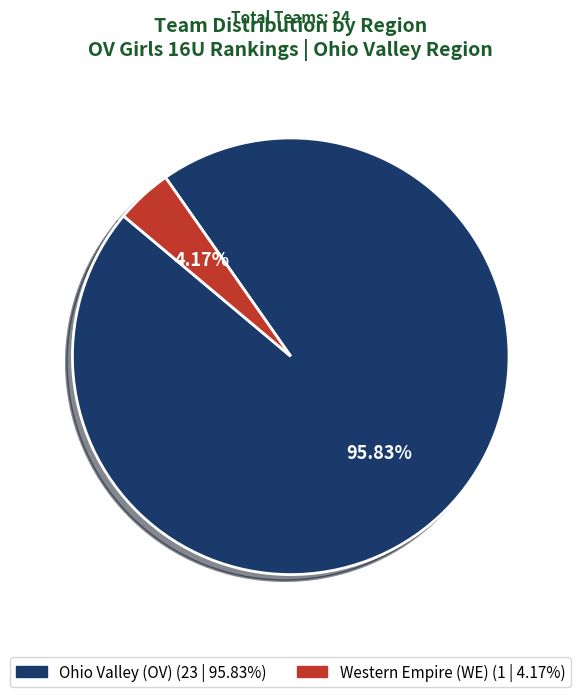

What percentage is NOT represented by Ohio Valley (OV)?

4.2%